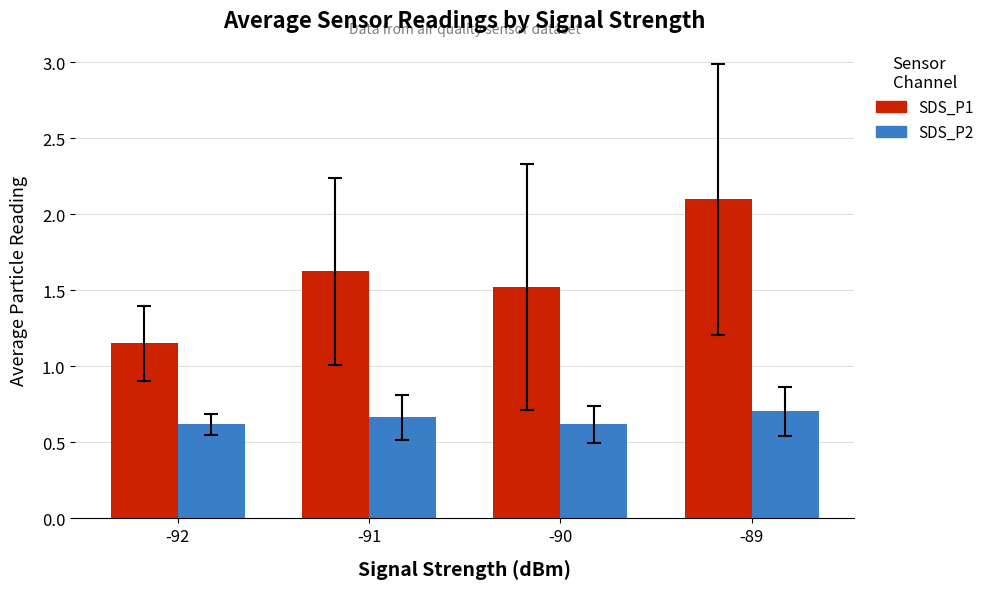

At which label is SDS_P1 closest to 1?

-92